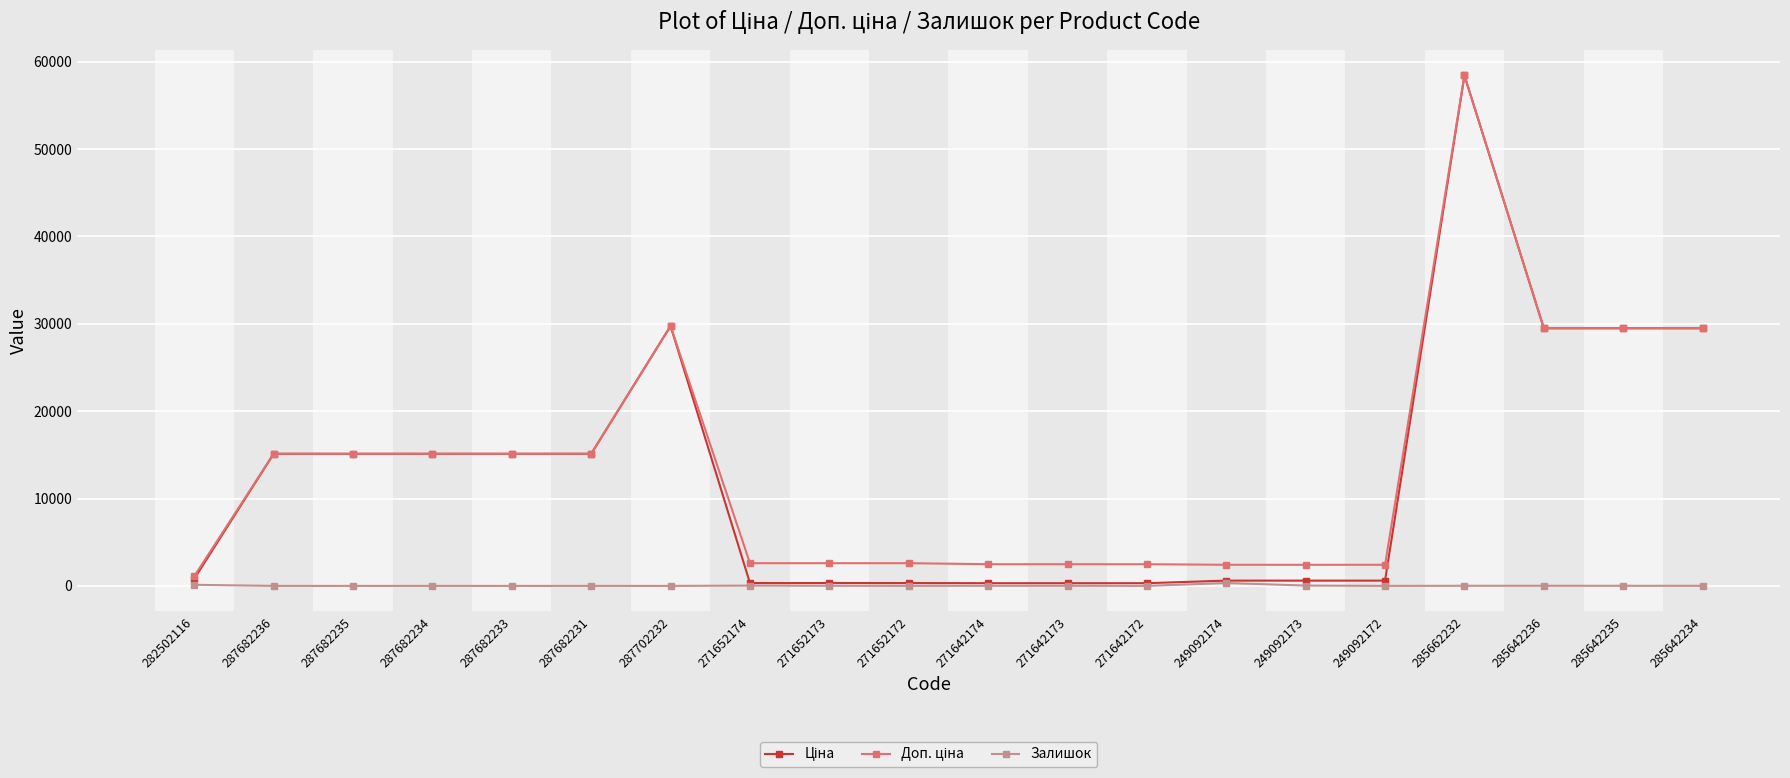

At which category is the sum across all series the highest?

285662232